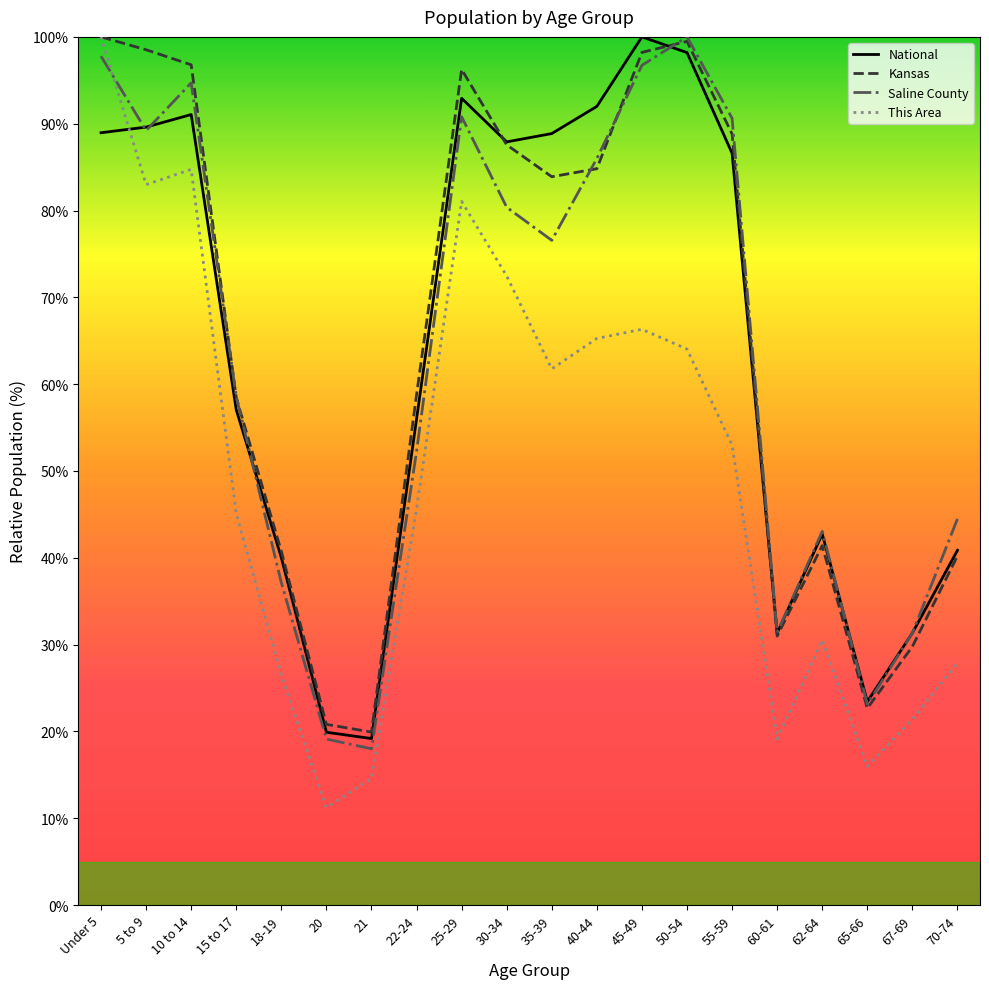

How many categories are shown in the chart?

20